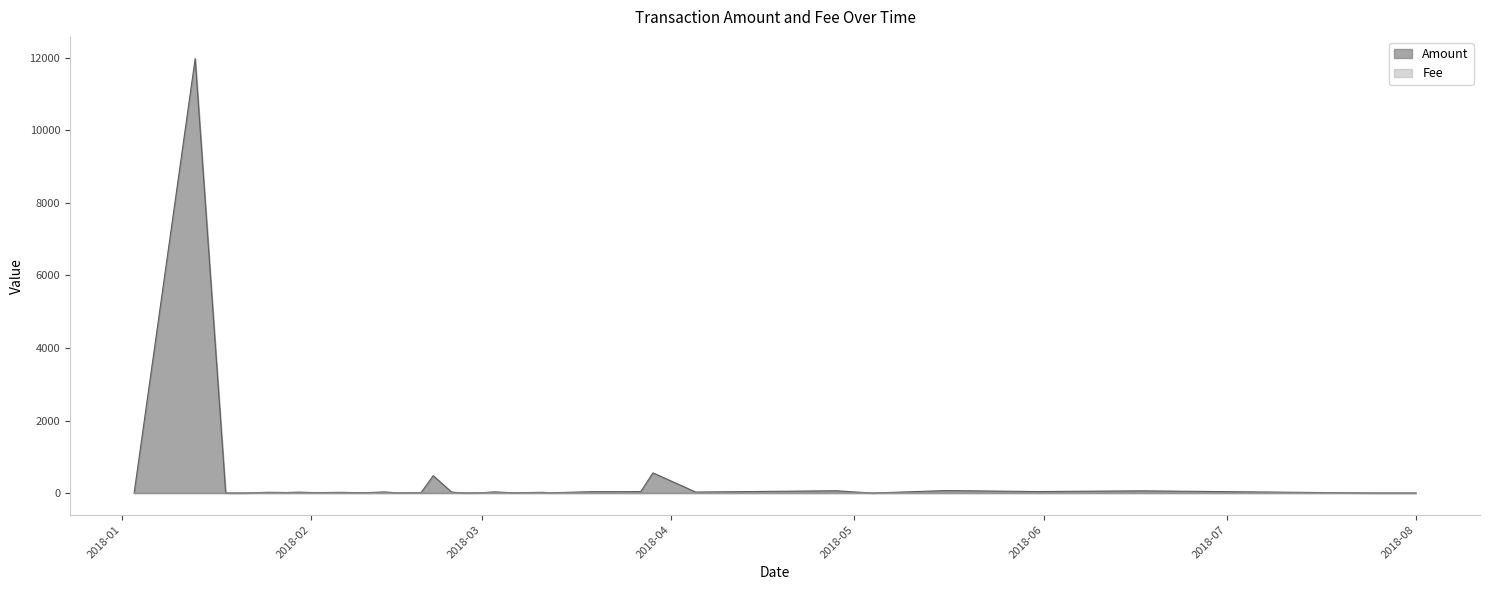

What is the difference between the Amount values at 2018-01-25 and 2018-01-23?

10.9